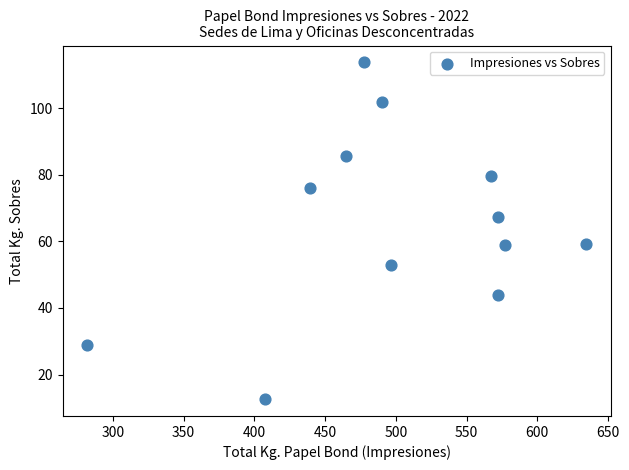

What is the average Y value?

65.1